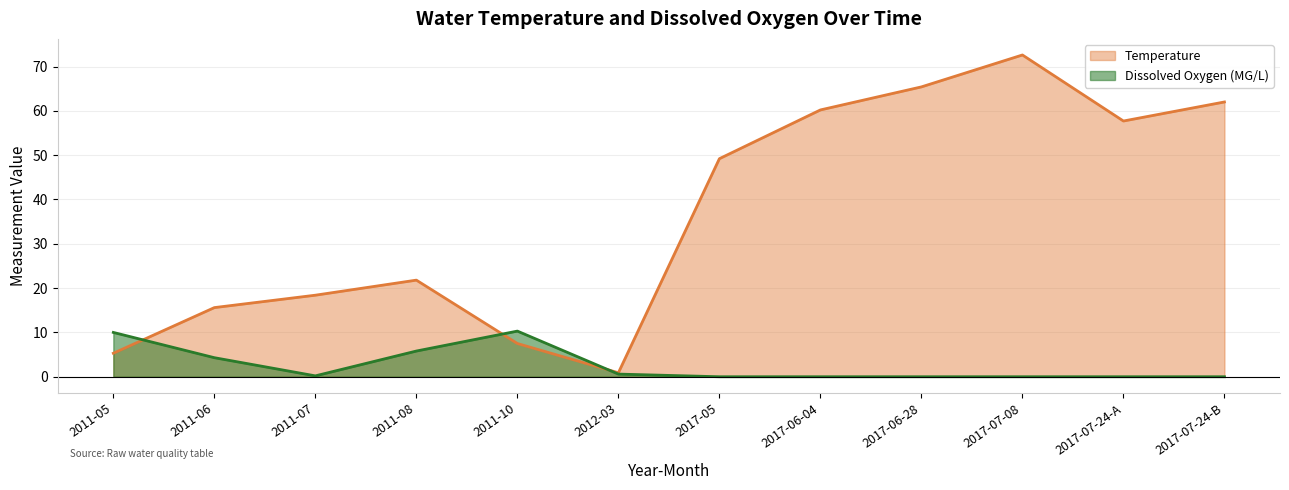

What is the label of the 8th point from the right?

2011-10